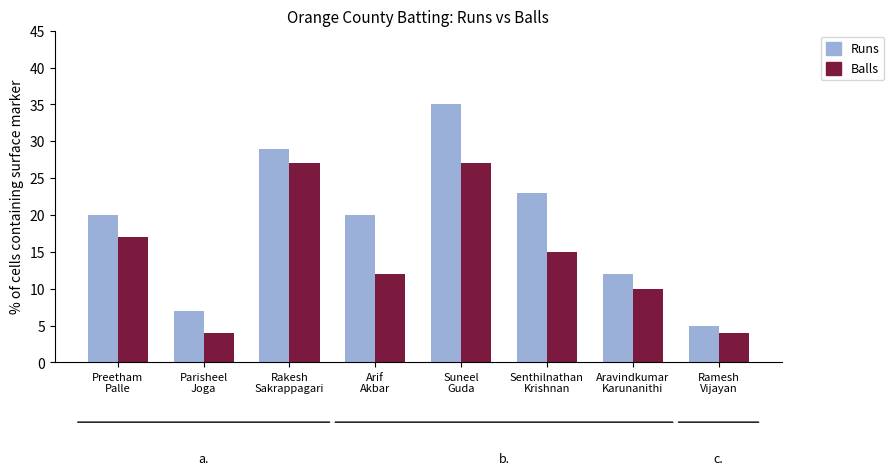

What is the difference between the Runs values at Parisheel
Joga and Suneel
Guda?

28